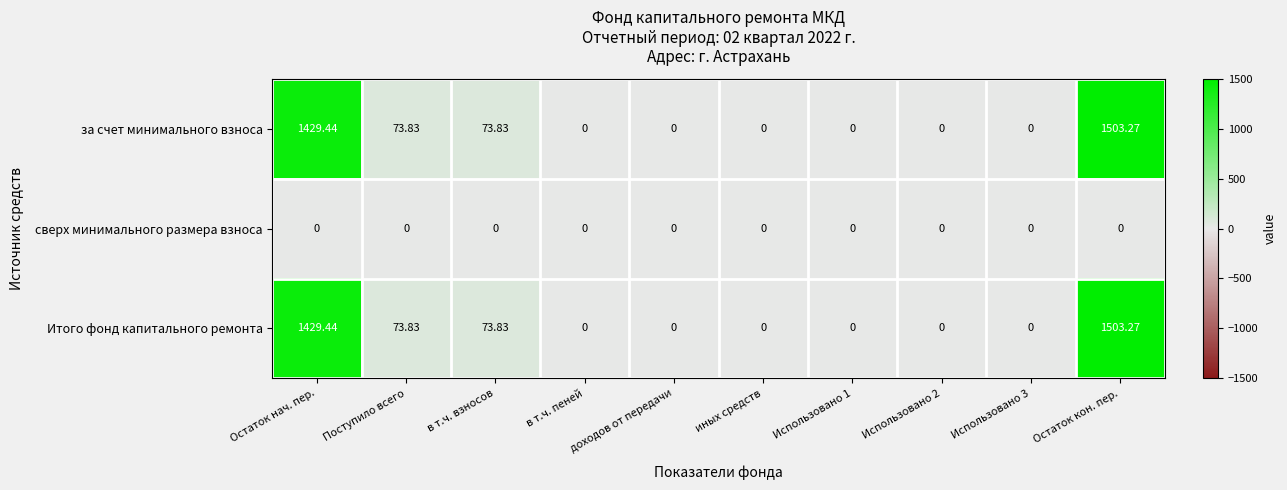

At which category is the sum across all series the highest?

Остаток кон. пер.